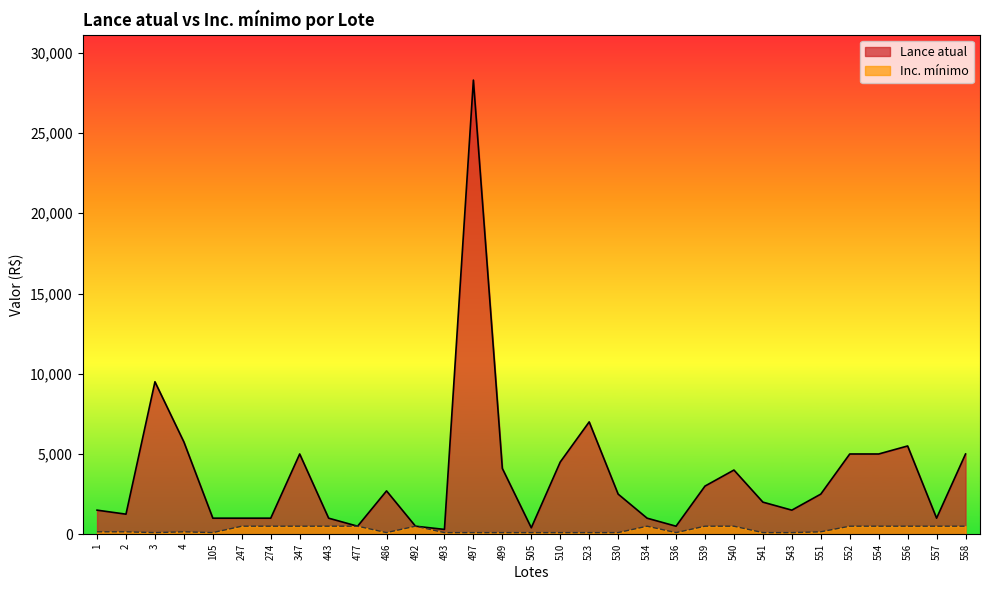

Reading left to right, transcribe all the data shown in this chart.

Lance atual: 1=1500	2=1250	3=9500	4=5750	105=1000	247=1000	274=1000	347=5000	443=1000	477=500	486=2700	492=500	493=300	497=28300	499=4100	505=400	510=4500	523=7000	530=2500	534=1000	536=500	539=3000	540=4000	541=2000	543=1500	551=2500	552=5000	554=5000	556=5500	557=1000	558=5000
Inc. mínimo: 1=150	2=150	3=100	4=150	105=100	247=500	274=500	347=500	443=500	477=500	486=100	492=500	493=100	497=100	499=100	505=100	510=100	523=100	530=100	534=500	536=100	539=500	540=500	541=100	543=100	551=150	552=500	554=500	556=500	557=500	558=500